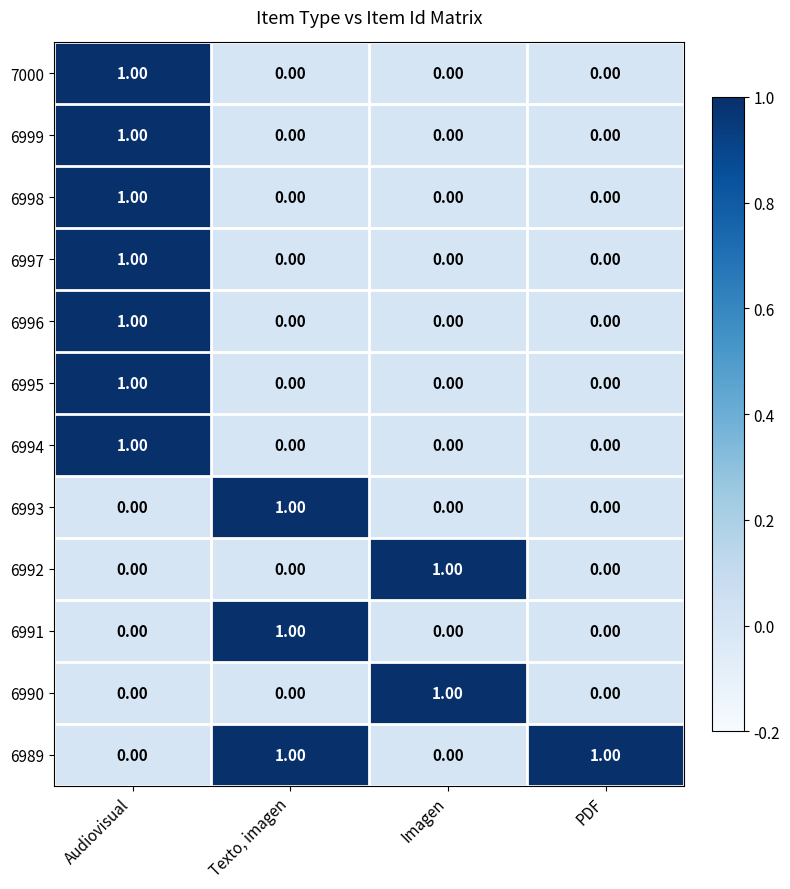

Which category has the highest value in the 6996 series?

Audiovisual